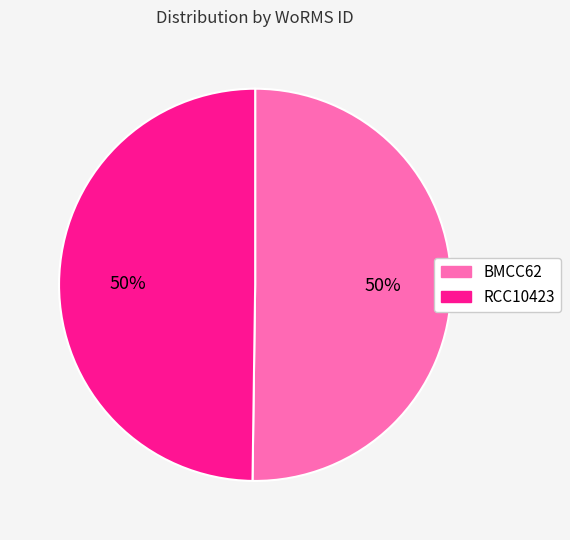

To the nearest percent, what percentage of the pie is RCC10423?

50%